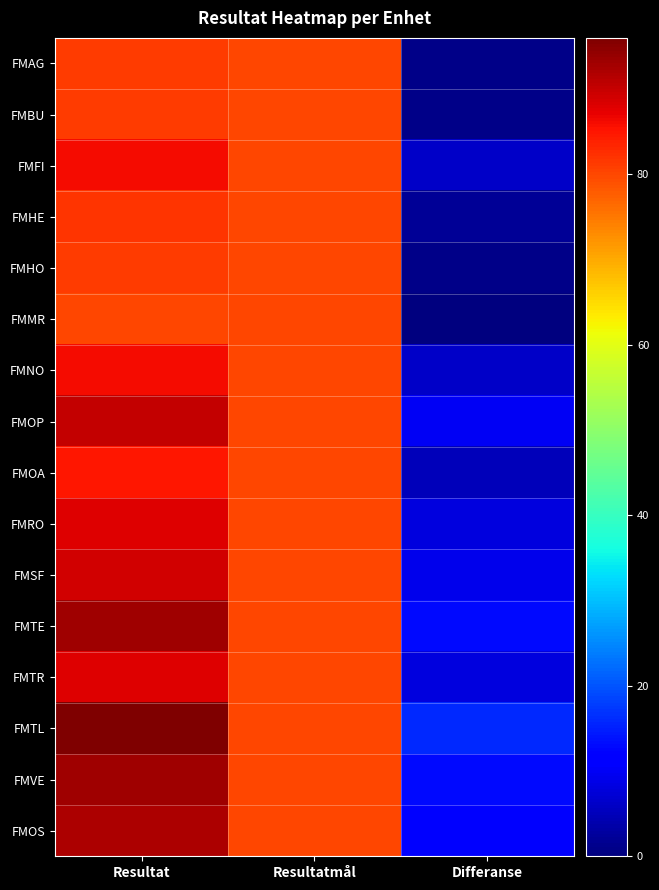

How many series are shown in this chart?

16